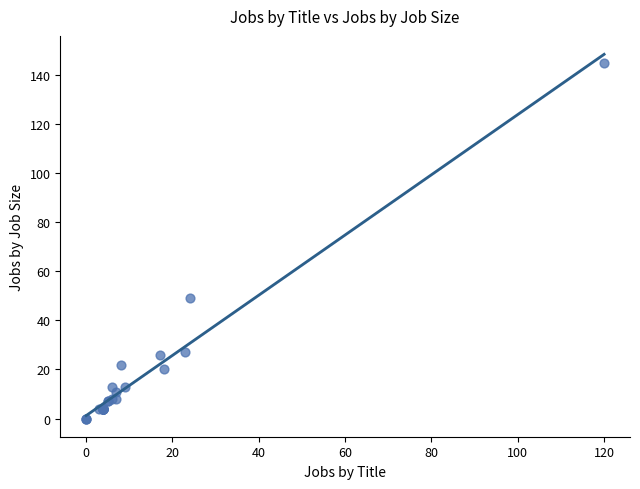

What Y value in the scatter plot is closest to 72?

49